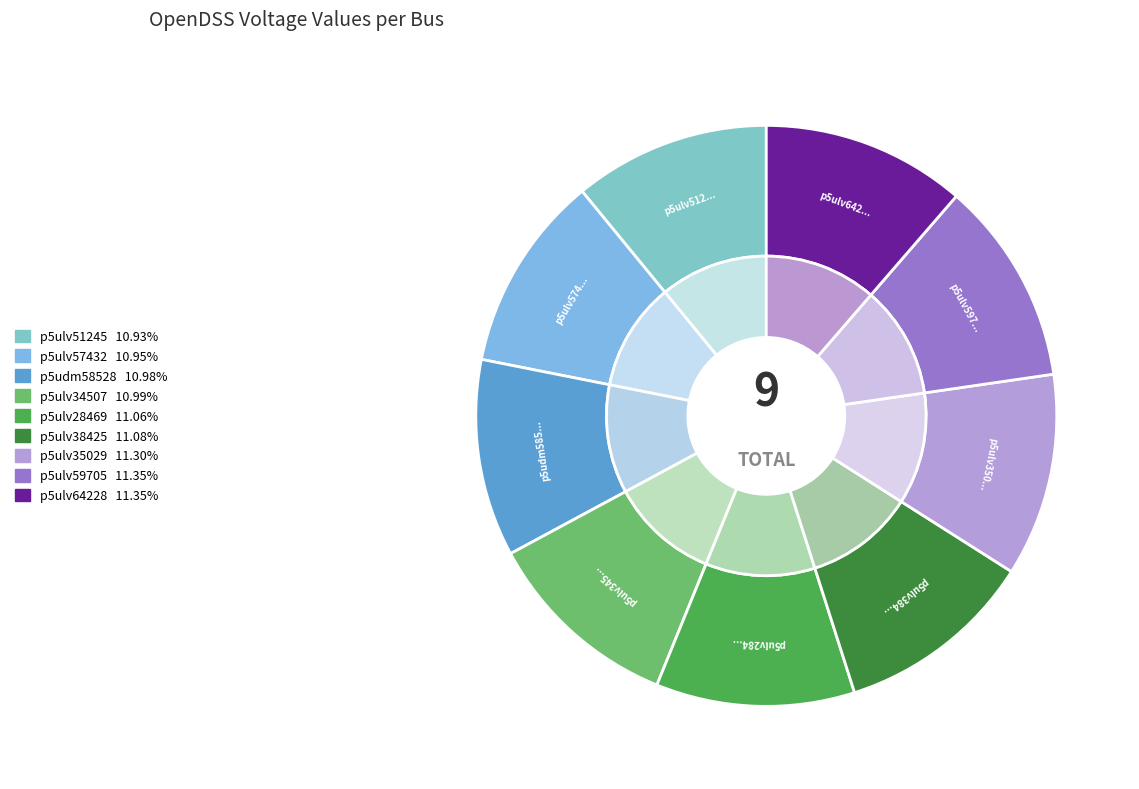

Is there a majority slice in this chart?

No